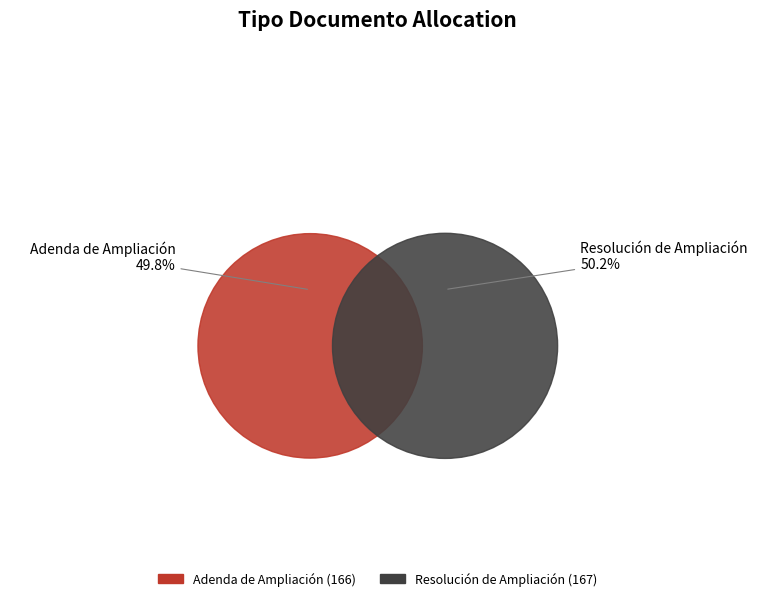

The Adenda de Ampliación slice represents 59% of the pie. True or false?

False